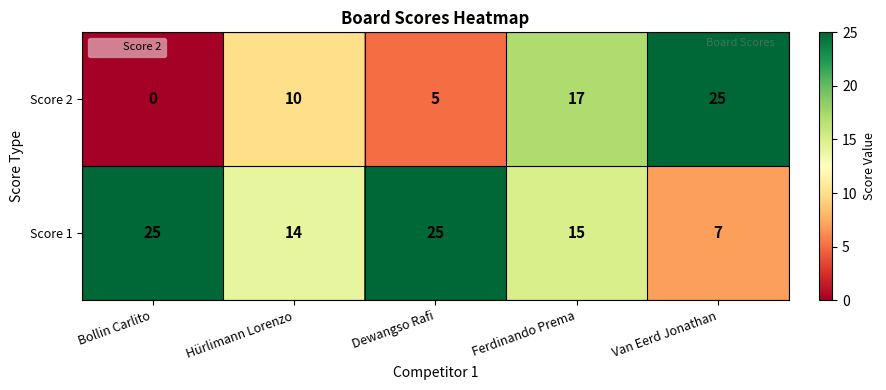

True or false: Score 2 has a value of 25 at Ferdinando Prema.

False